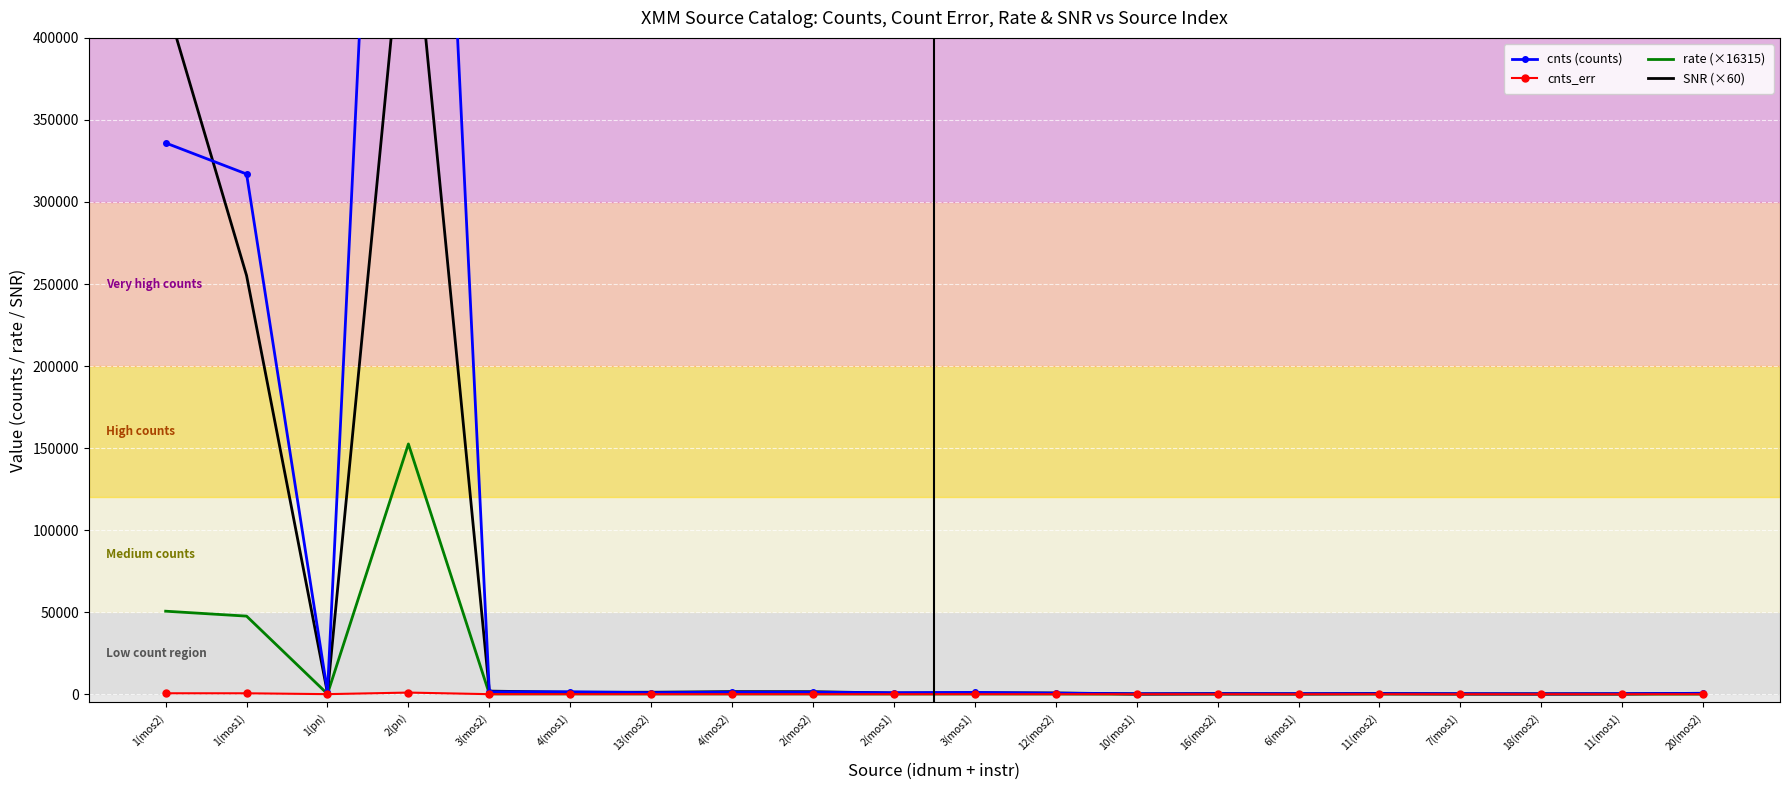

At how many categories does at least one series exceed 745671?

1